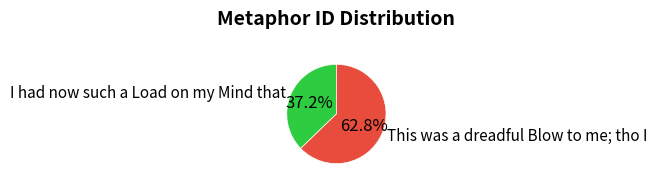

Is it true that I had now such a Load on my Mind that is 37% of the pie?

True